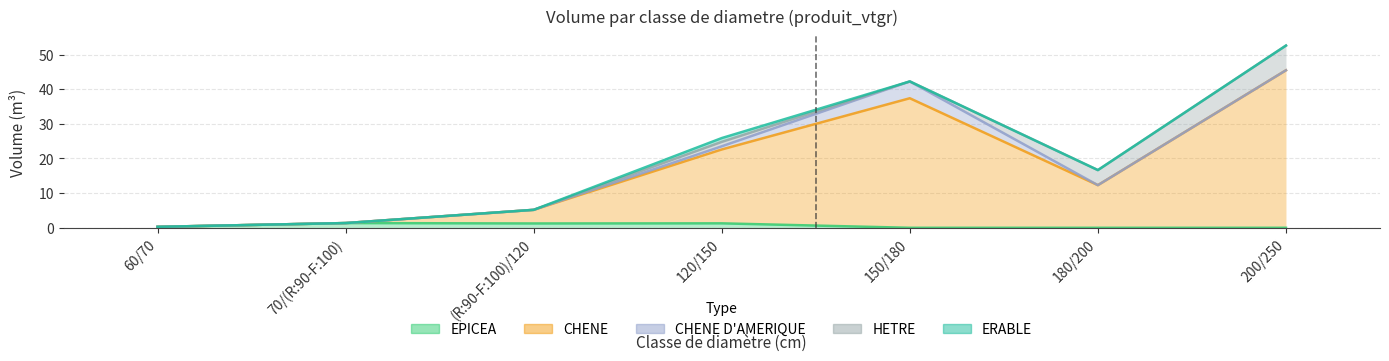

At which label does CHENE D'AMERIQUE reach its minimum?

60/70